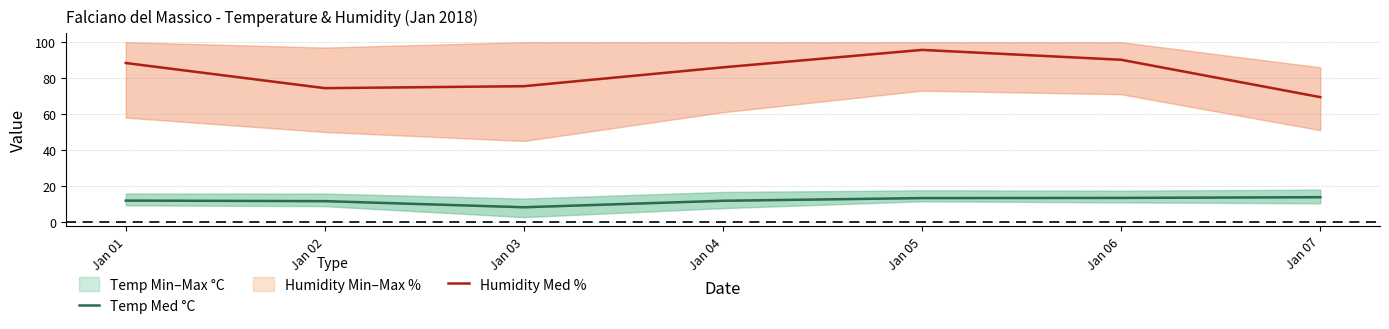

What is the difference between the highest and lowest values at Jan 04?

74.3